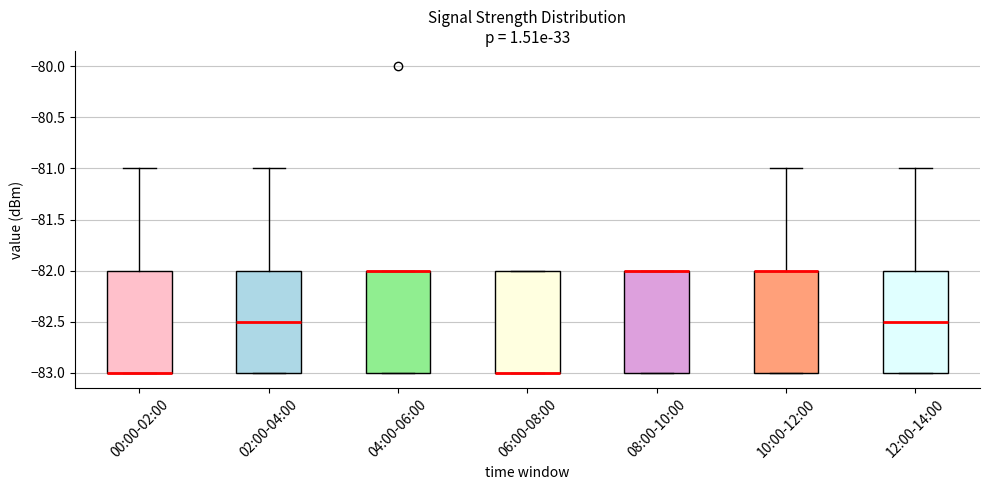

Reading left to right, transcribe this box plot: for each box, give where its median line is, the range the box spans, and where its two whiskers end, as read against the y-axis. The values are not printed on the chart, so give them approximately, as read against the axis.

00:00-02:00: median -83.0 (drawn on the box's lower edge), box -83.0 to -82.0, whiskers -83.0 to -81.0
02:00-04:00: median -82.5, box -83.0 to -82.0, whiskers -83.0 to -81.0
04:00-06:00: median -82.0 (drawn on the box's upper edge), box -83.0 to -82.0, whiskers -83.0 to -82.0
06:00-08:00: median -83.0 (drawn on the box's lower edge), box -83.0 to -82.0, whiskers -83.0 to -82.0
08:00-10:00: median -82.0 (drawn on the box's upper edge), box -83.0 to -82.0, whiskers -83.0 to -82.0
10:00-12:00: median -82.0 (drawn on the box's upper edge), box -83.0 to -82.0, whiskers -83.0 to -81.0
12:00-14:00: median -82.5, box -83.0 to -82.0, whiskers -83.0 to -81.0